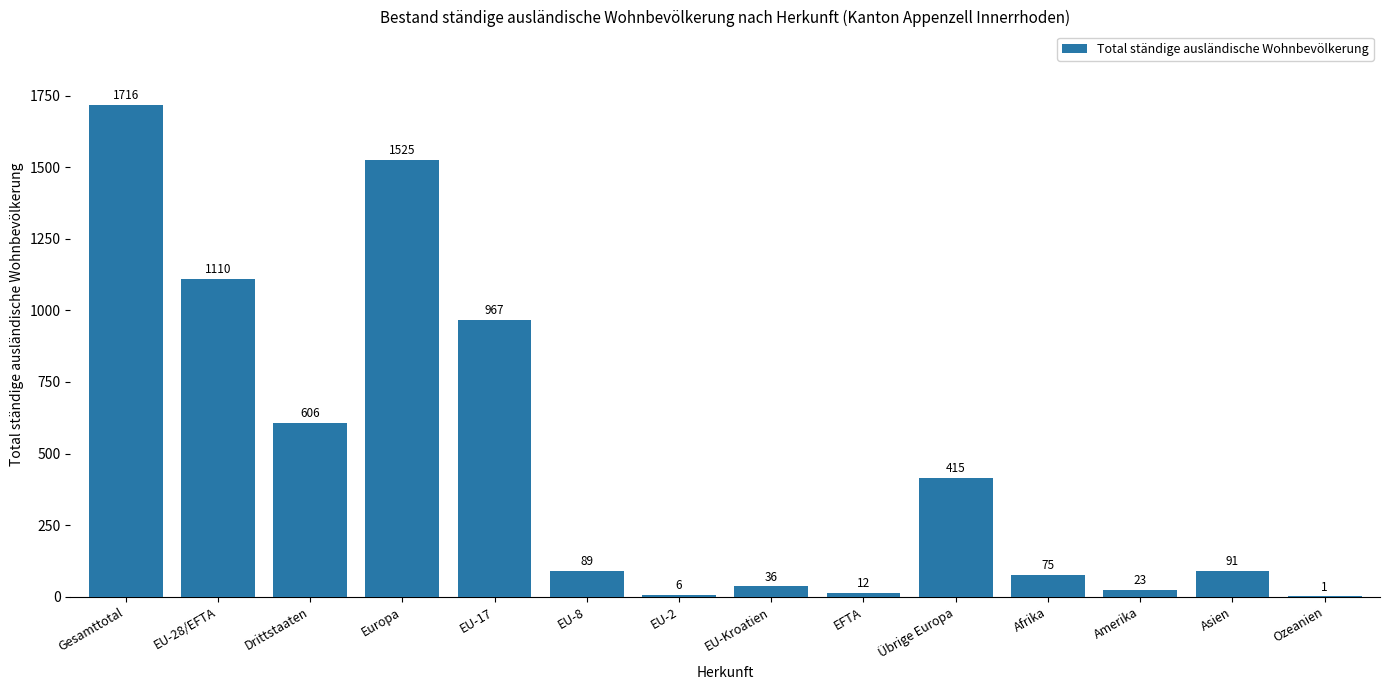

Where is the data nearest to the value 858?

EU-17